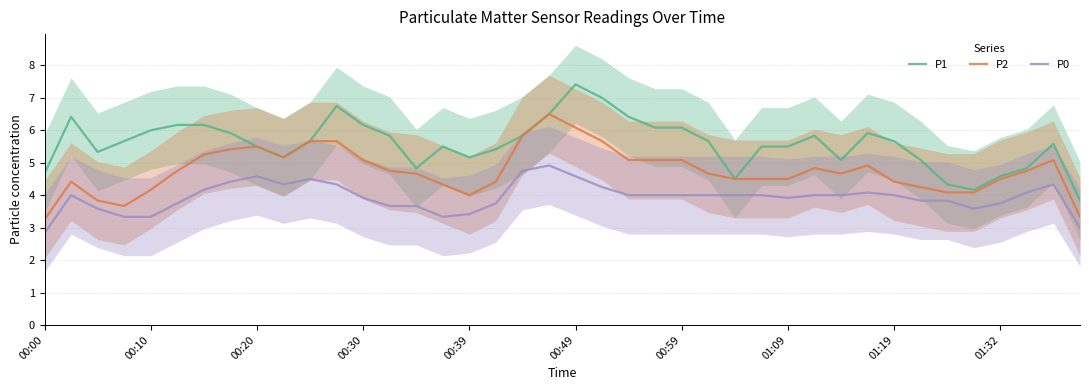

At which label does P2 reach its minimum?

00:00